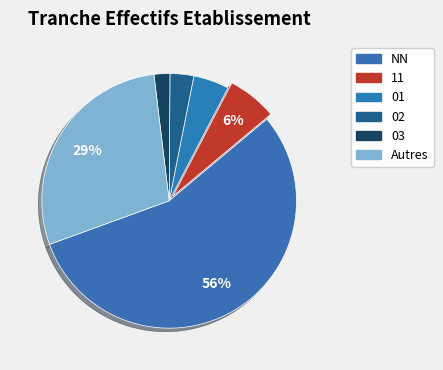

Count the number of slices in the pie.

6